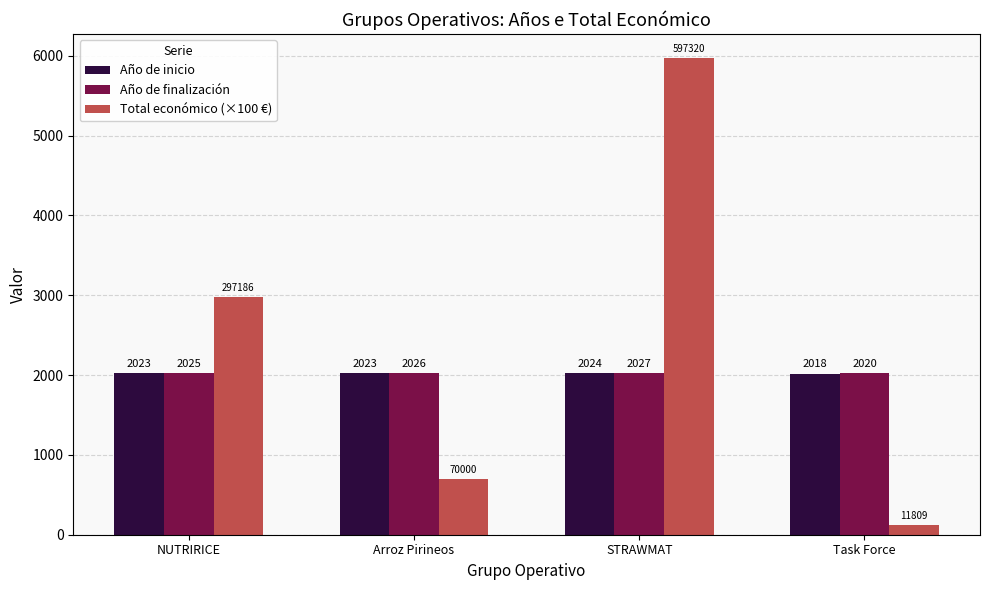

What is the average value of the Año de finalización series?

2024.5